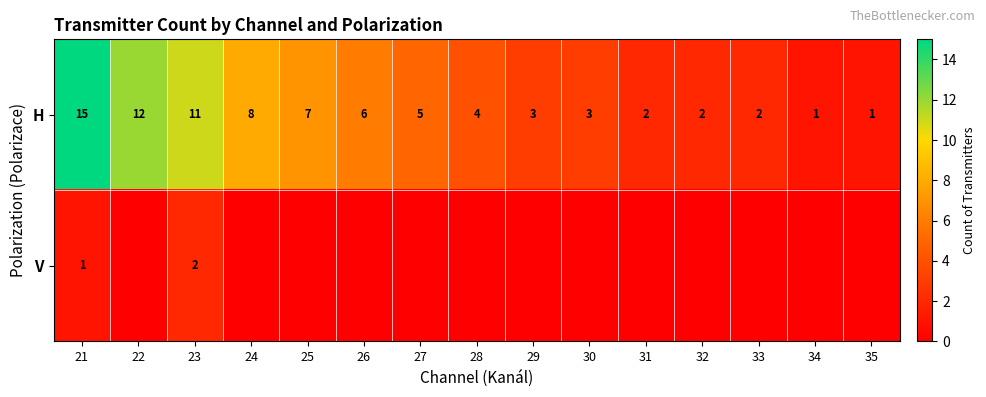

What is the sum of all H values?

82